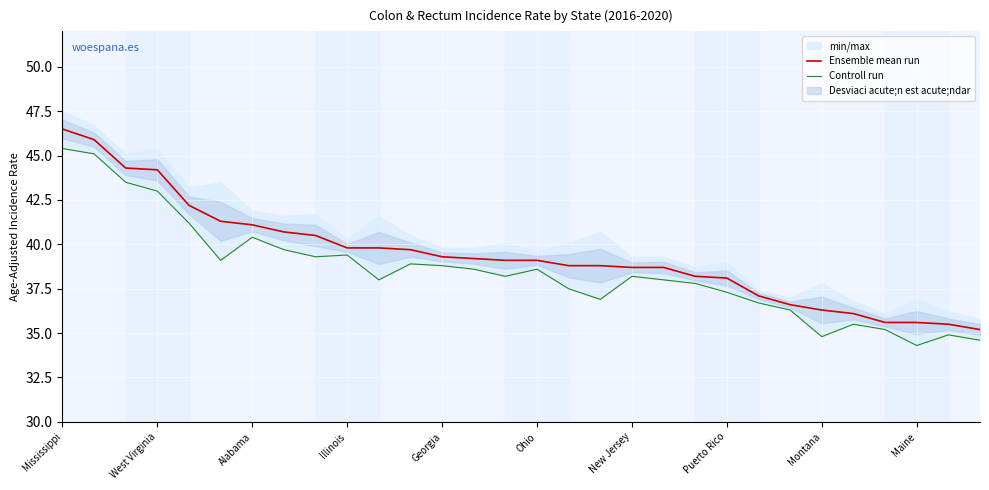

True or false: Ensemble mean run has a value of 39.1 at Ohio.

True